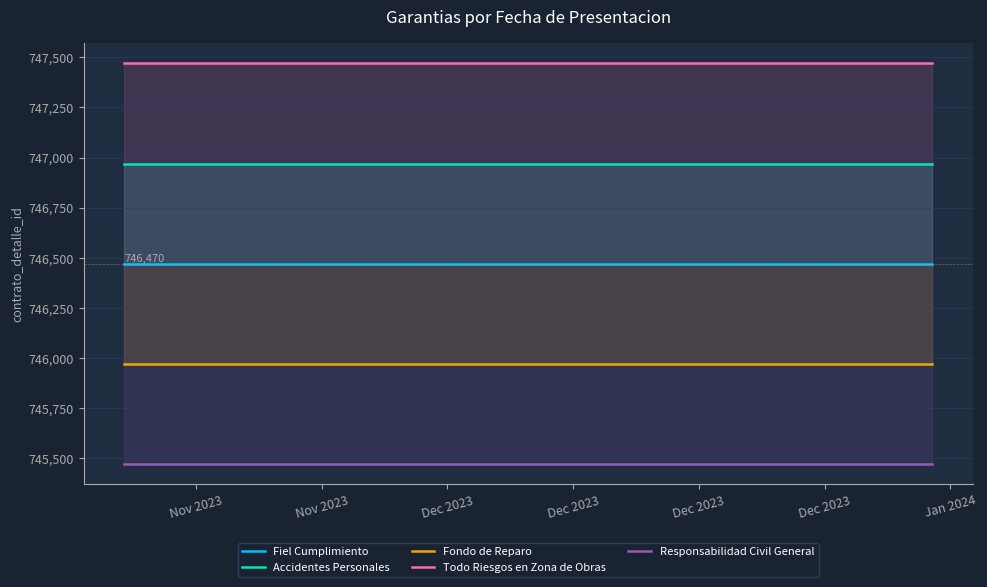

True or false: Accidentes Personales has a value of 746970 at Dec 2023.

True